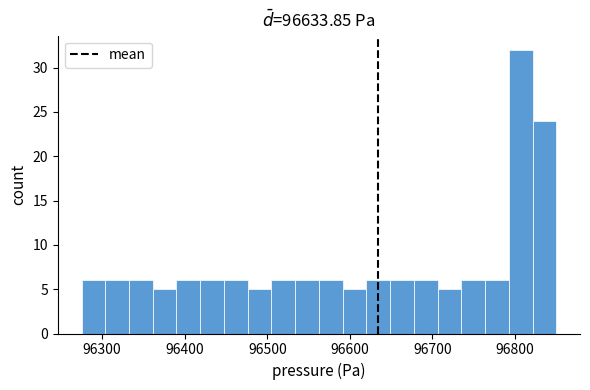

Read against the x-axis, roughly where is the centre of the tallest bar?

96810